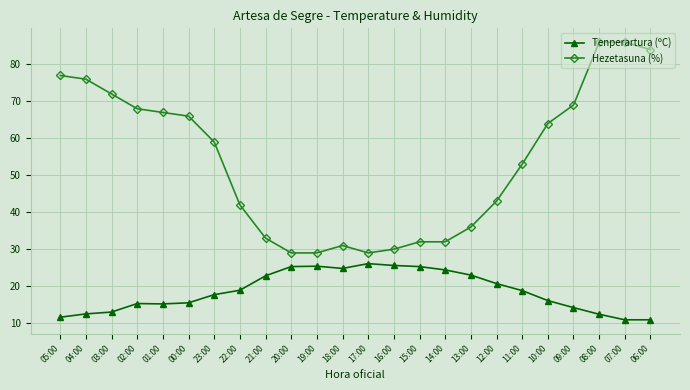

What is the difference between the Hezetasuna (%) values at 09:00 and 04:00?

7.0